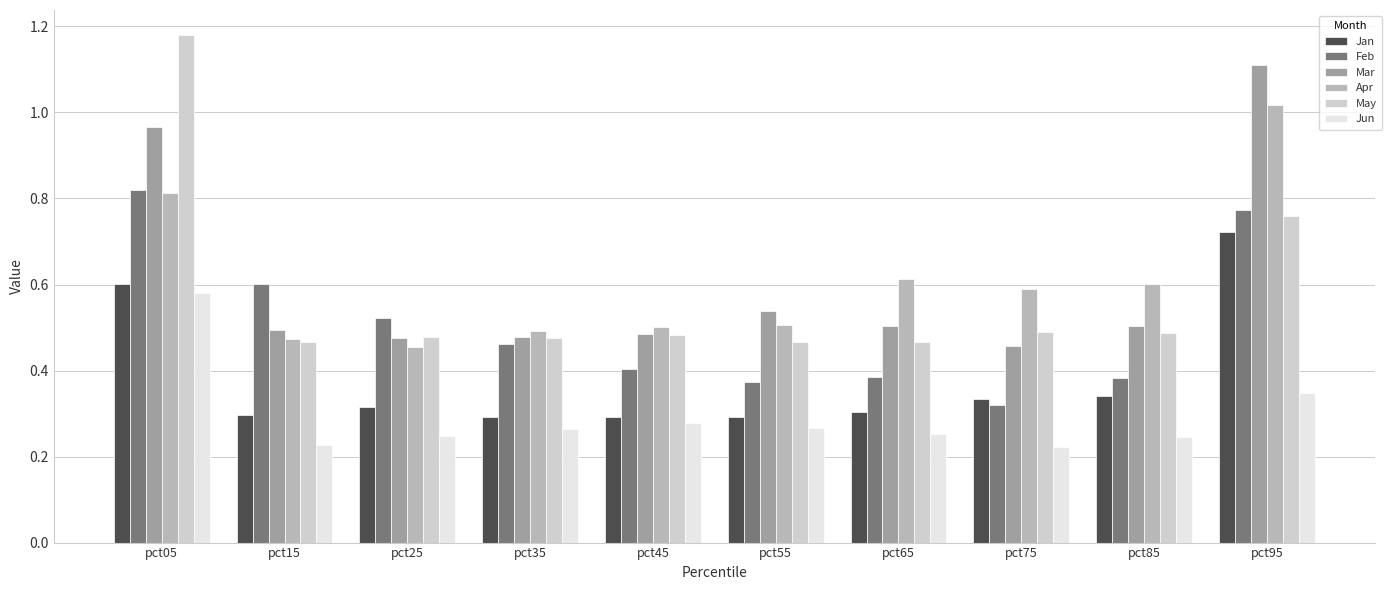

At which category is the sum across all series the highest?

pct05